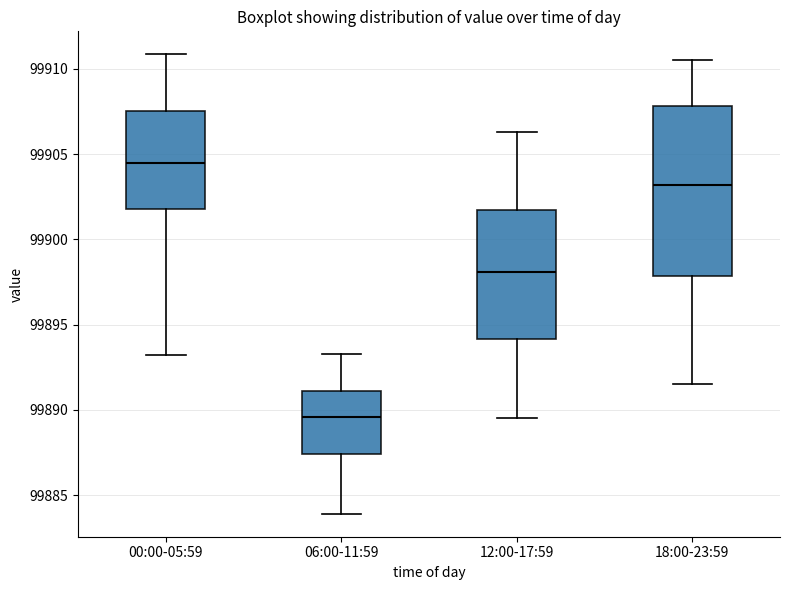

Which box is the tallest, from its lower edge to its upper edge?

18:00-23:59